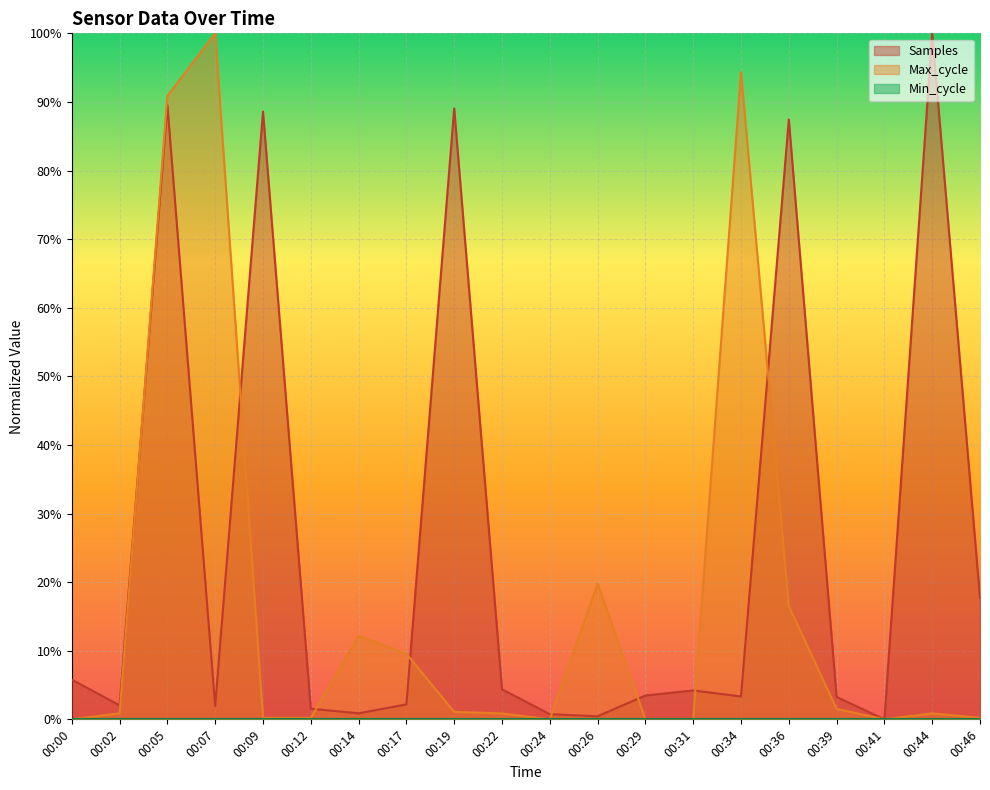

What is the average value of the Samples series?

0.3